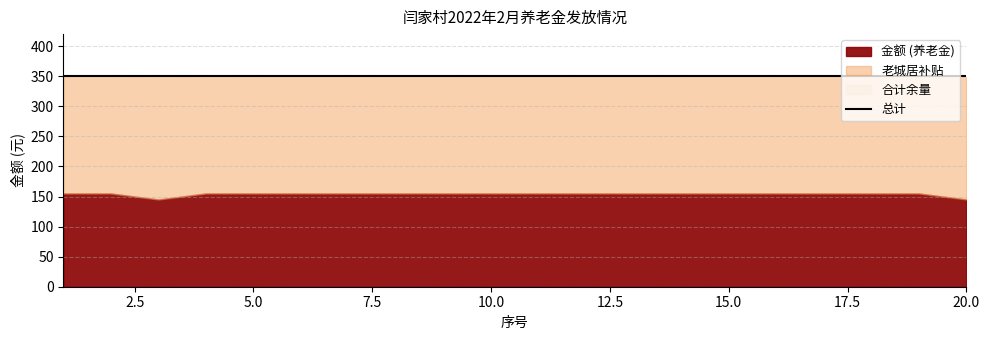

How many interior local peaks does the 老城居 series have?

1